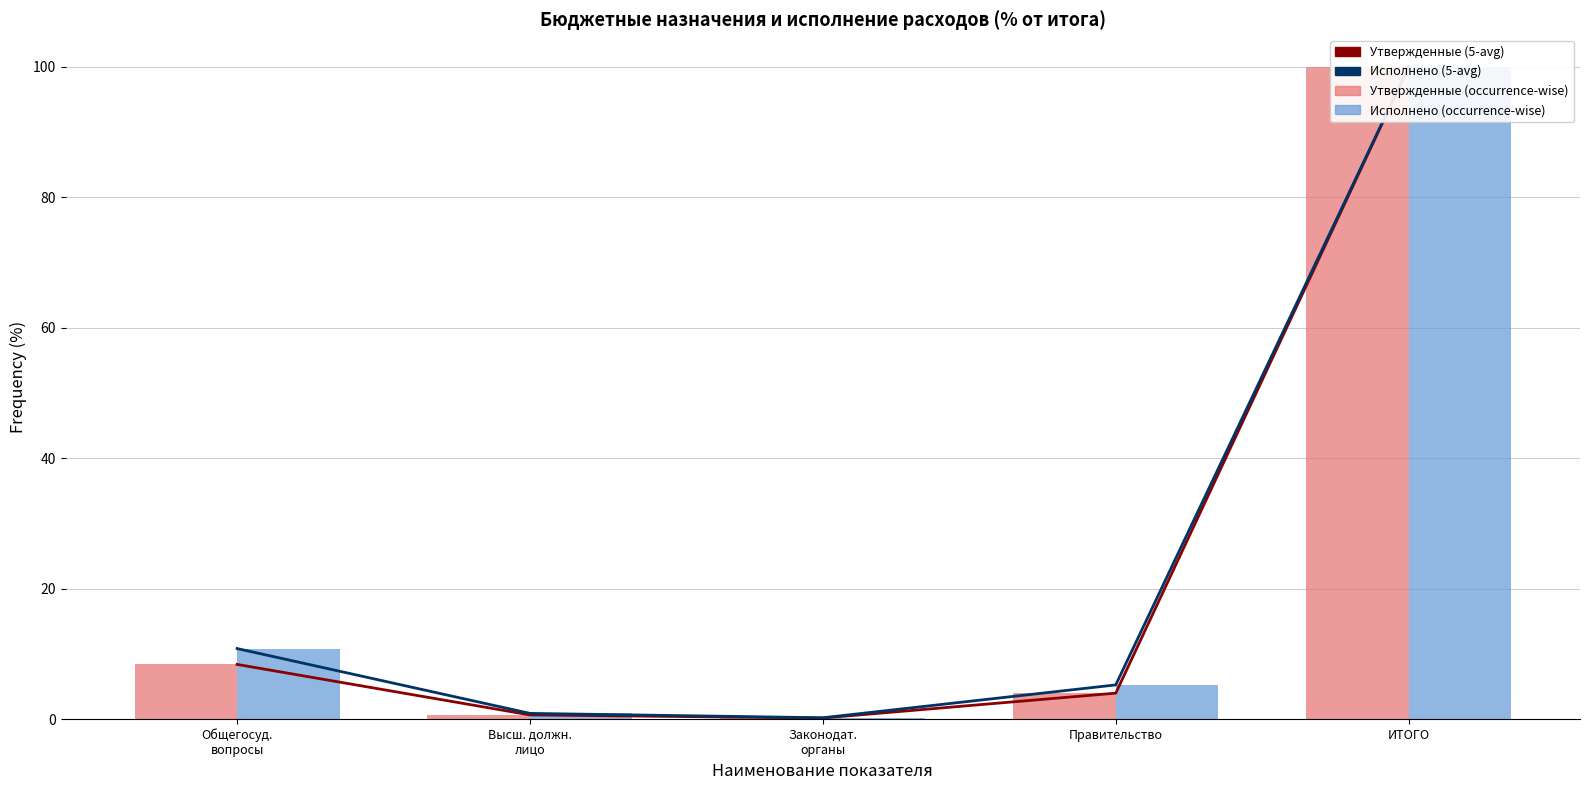

What position from the right is Высш. должн.
лицо?

4